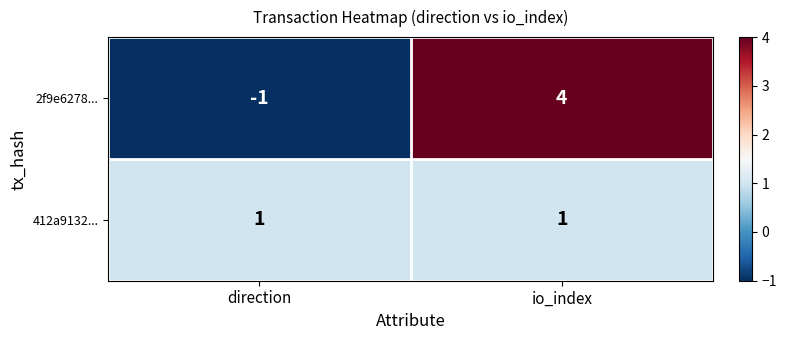

At which category is the sum across all series the highest?

io_index